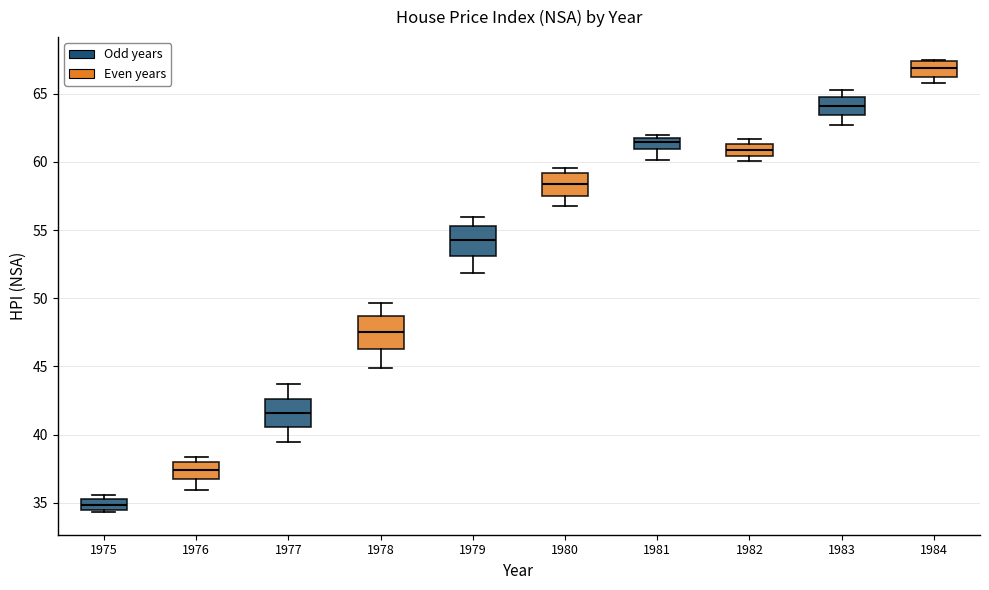

Reading left to right, read every box against the y-axis: the position of its median line, the range the box covers, and the ends of its whiskers. The values are not printed on the chart, so give them approximately, as read against the axis.

1975: median 35.0, box 34.5 to 35.5, whiskers 34.5 to 35.5 (just above the box's upper edge)
1976: median 37.5, box 36.5 to 38.0, whiskers 36.0 to 38.5
1977: median 41.5, box 40.5 to 42.5, whiskers 39.5 to 43.5
1978: median 47.5, box 46.5 to 48.5, whiskers 45.0 to 49.5
1979: median 54.5, box 53.0 to 55.5, whiskers 52.0 to 56.0
1980: median 58.5, box 57.5 to 59.0, whiskers 57.0 to 59.5
1981: median 61.5 (inside the box), box 61.0 to 61.5, whiskers 60.0 to 62.0
1982: median 61.0, box 60.5 to 61.5, whiskers 60.0 to 61.5 (just above the box's upper edge)
1983: median 64.0, box 63.5 to 65.0, whiskers 62.5 to 65.5
1984: median 67.0, box 66.5 to 67.5, whiskers 65.5 to 67.5